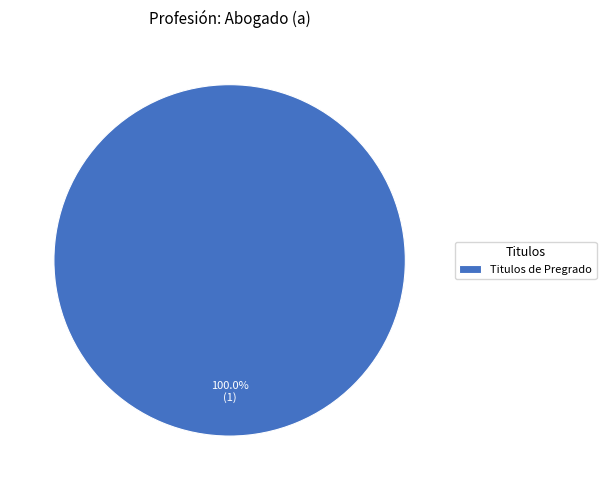

Does any single category account for the majority?

Yes